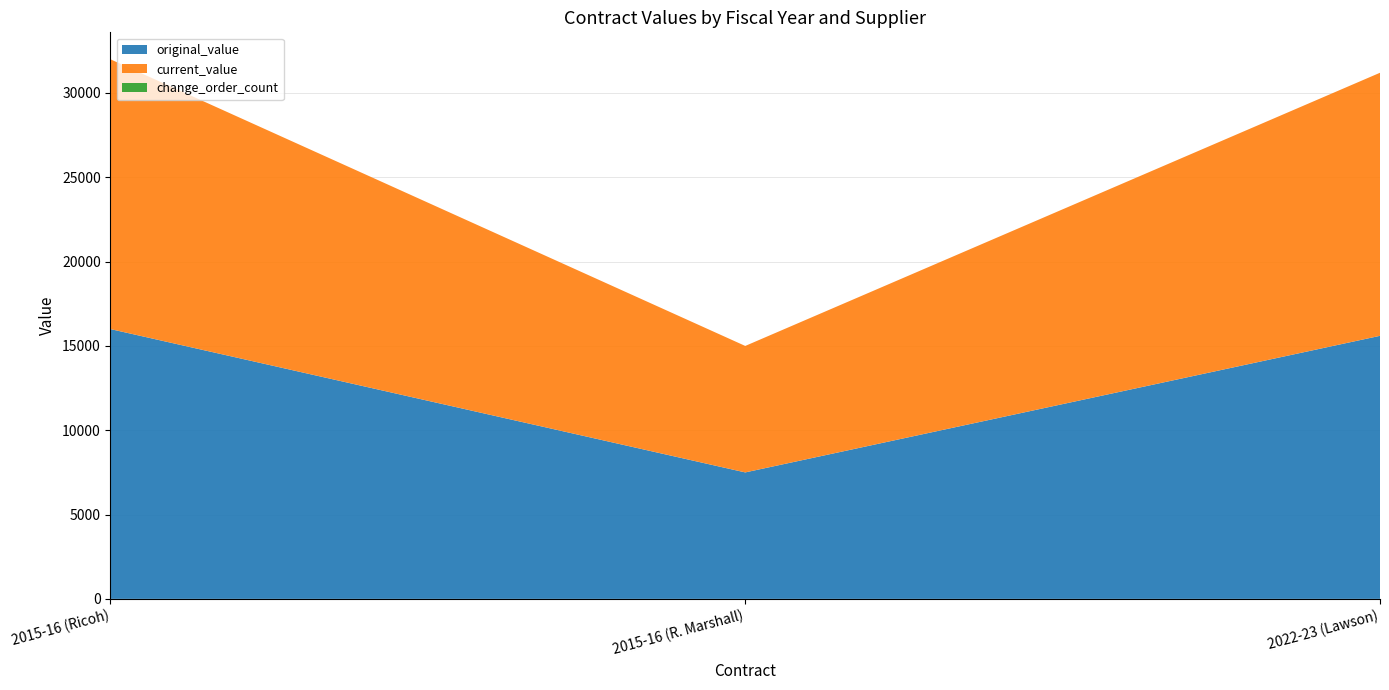

Reading left to right, extract all data points from this chart.

original_value: 2015-16 (Ricoh)=15998.6	2015-16 (R. Marshall)=7500.0	2022-23 (Lawson)=15600.0
current_value: 2015-16 (Ricoh)=15998.6	2015-16 (R. Marshall)=7500.0	2022-23 (Lawson)=15600.0
change_order_count: 2015-16 (Ricoh)=0.0	2015-16 (R. Marshall)=0.0	2022-23 (Lawson)=0.0